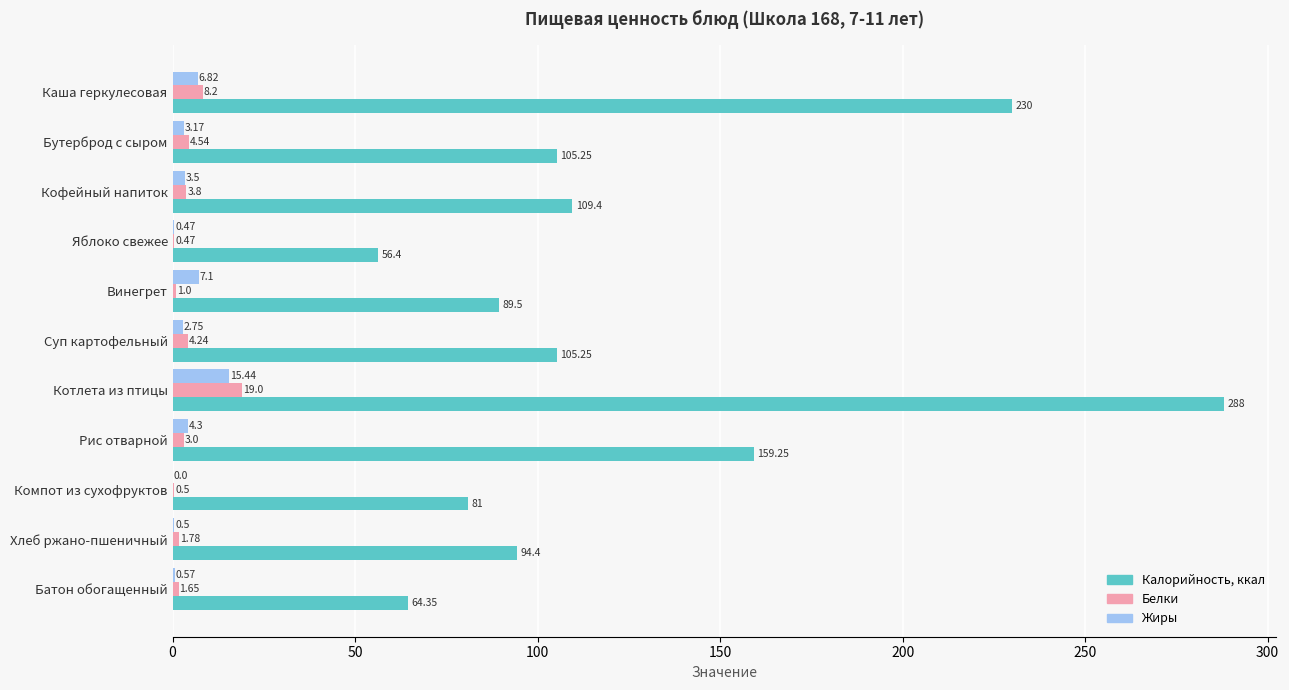

Which label corresponds to the largest value in the chart?

Котлета из птицы